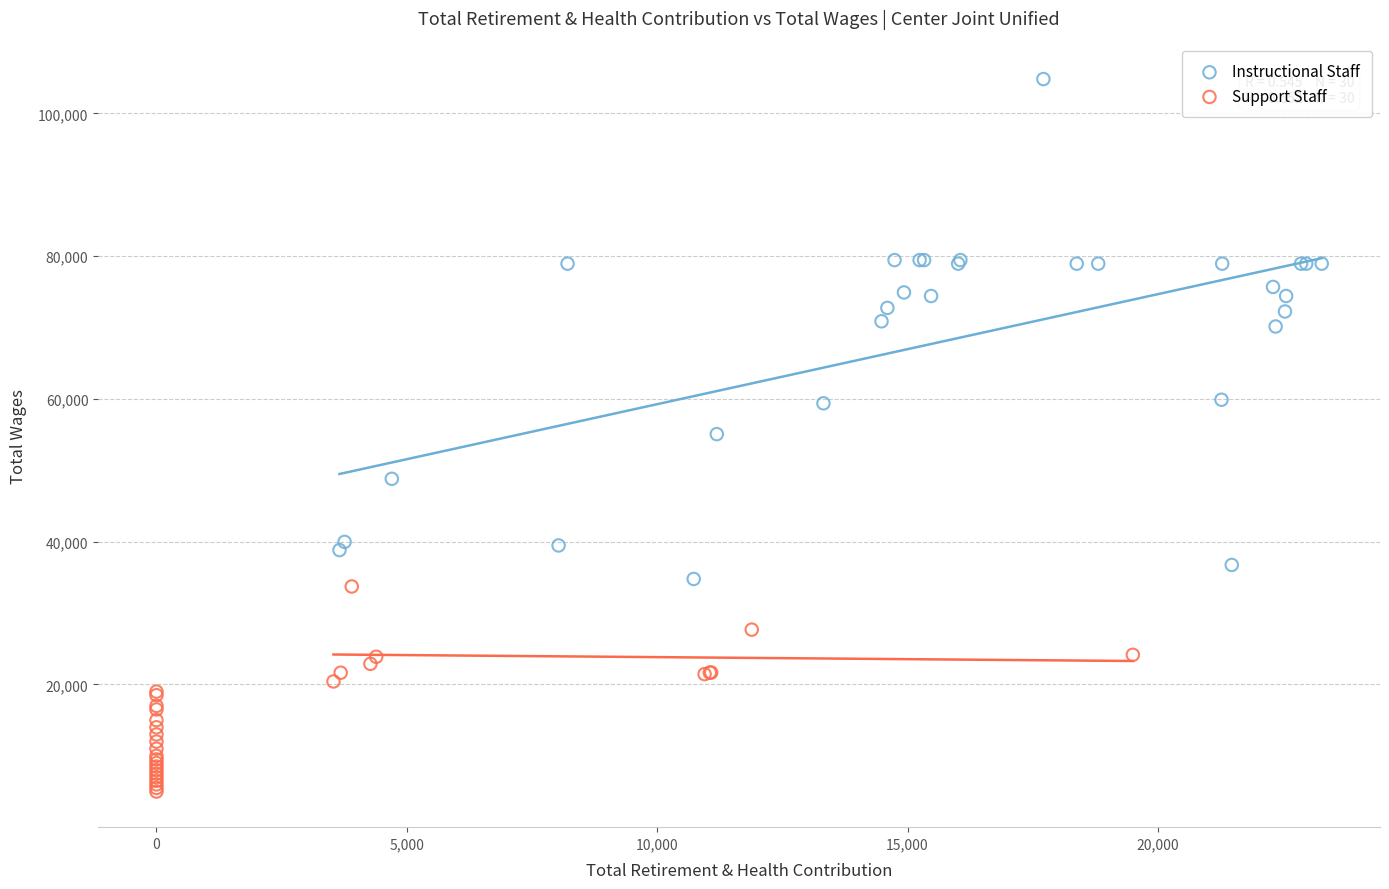

What are all the series names shown in the legend?

Instructional Staff, Support Staff